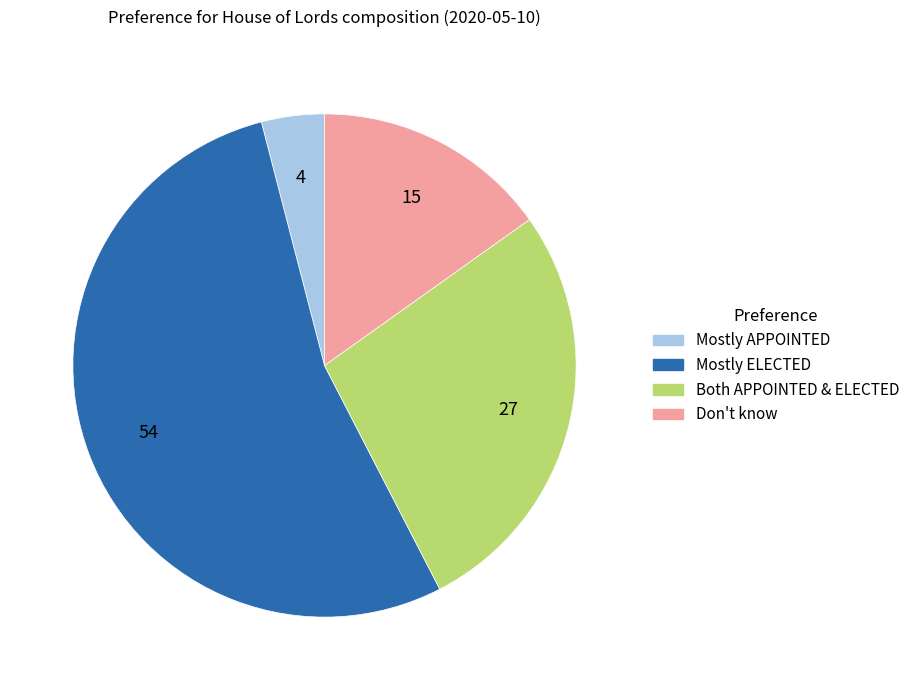

Rank the categories by value from lowest to highest.

Mostly APPOINTED, Don't know, Both APPOINTED & ELECTED, Mostly ELECTED